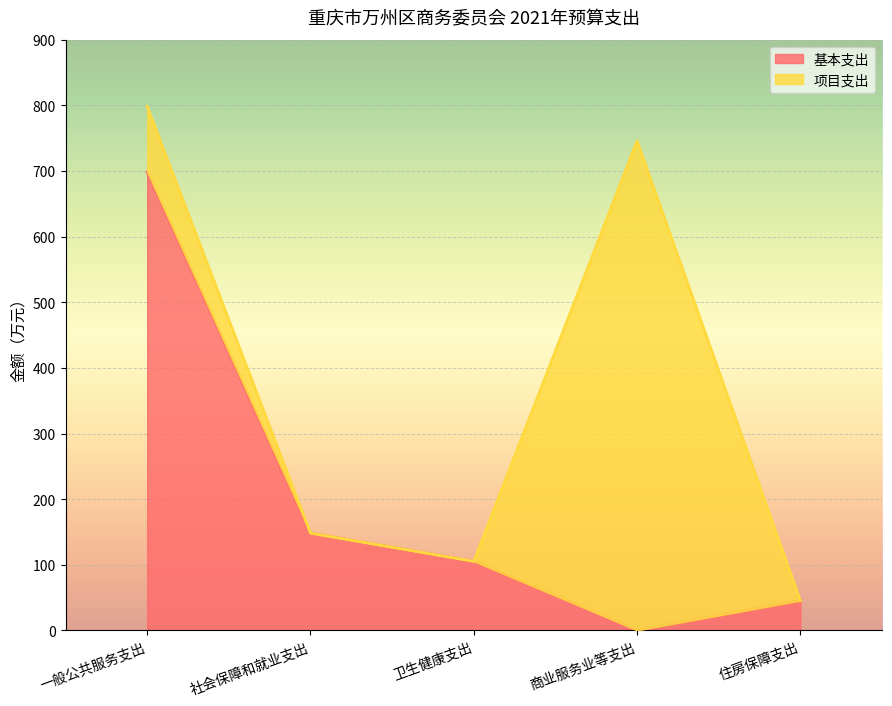

Is it true that the value at 一般公共服务支出 is 1082.2?

False